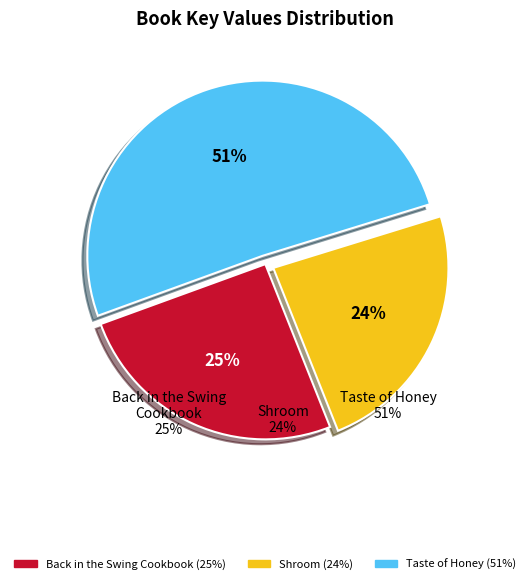

Which category accounts for the majority?

Taste of Honey